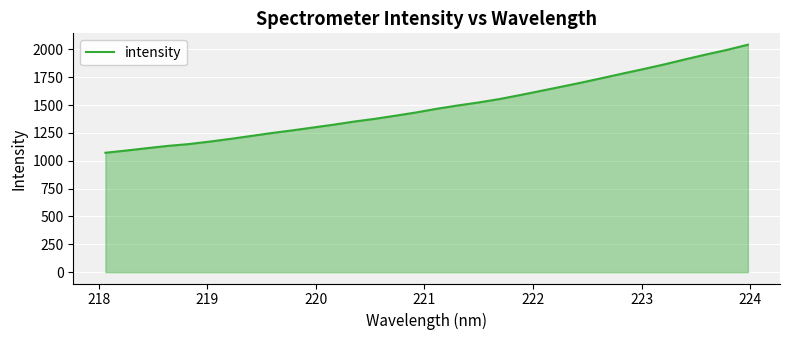

What is the maximum value shown in the chart?

2041.6